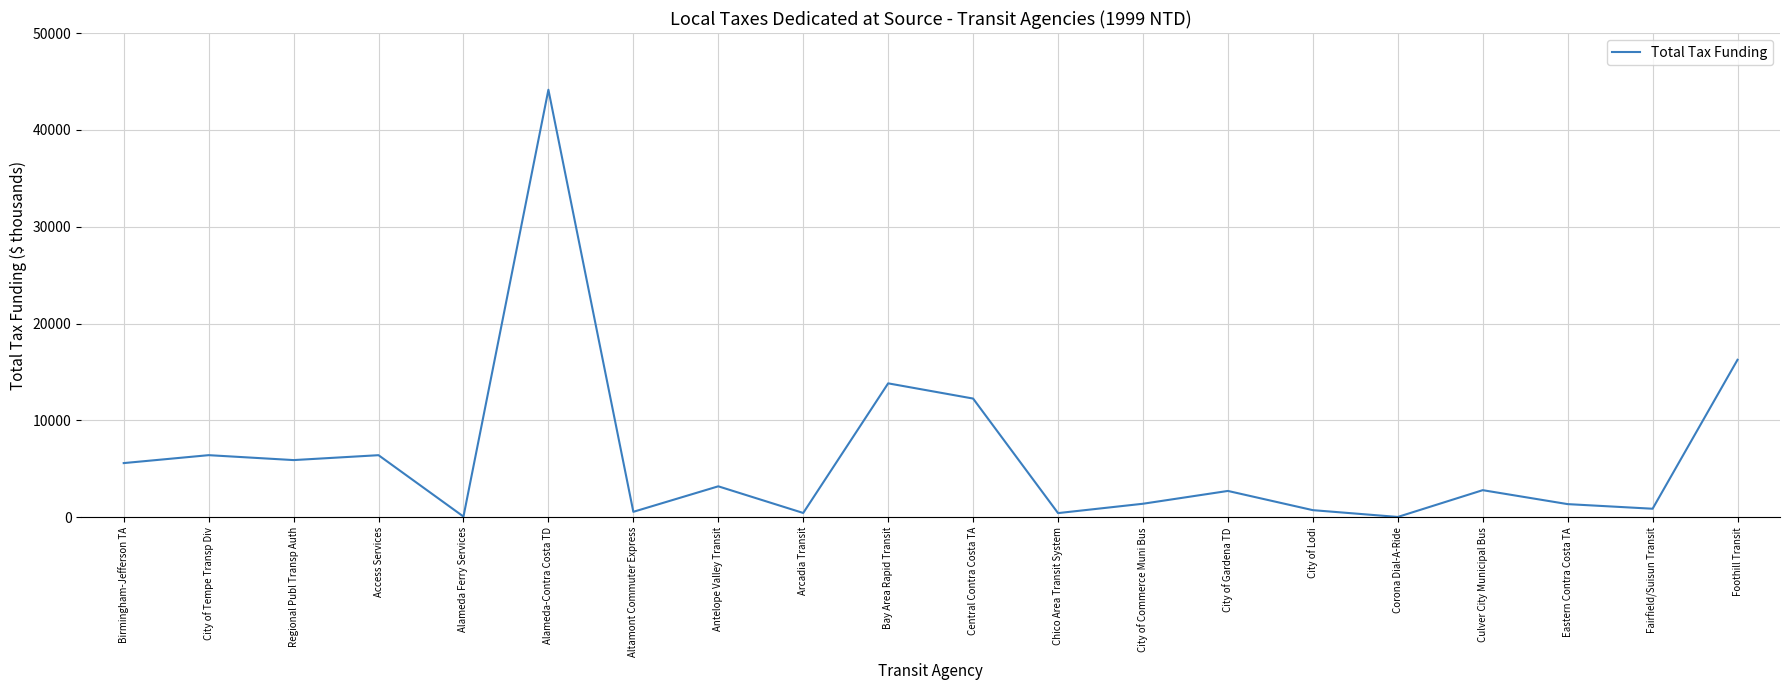

At which label is the value closest to 22092?

Foothill Transit